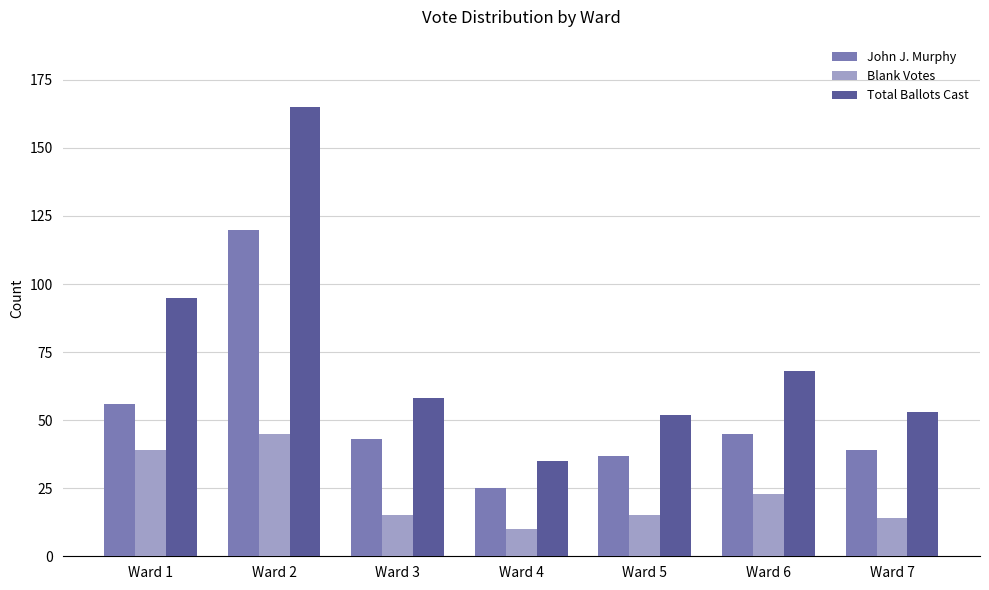

At which category is the sum across all series the highest?

Ward 2